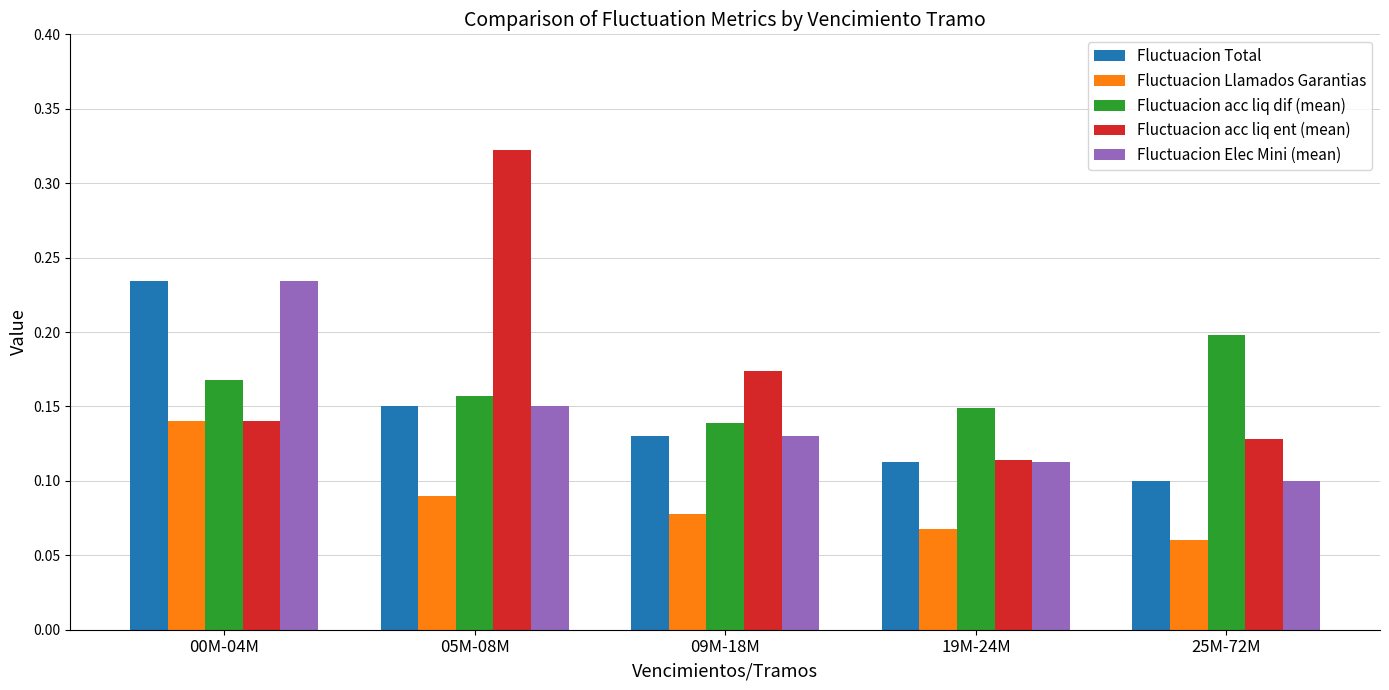

Which series has the widest spread of values?

Fluctuacion acc liq ent (mean)